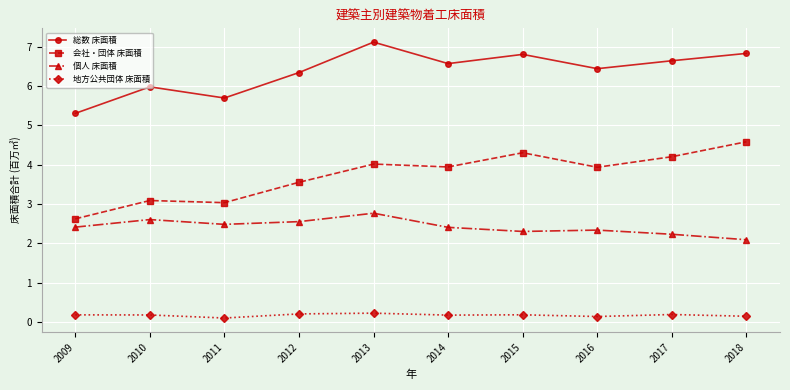

What is the difference between the maximum and minimum values in the 会社・団体 床面積 series?

2.0